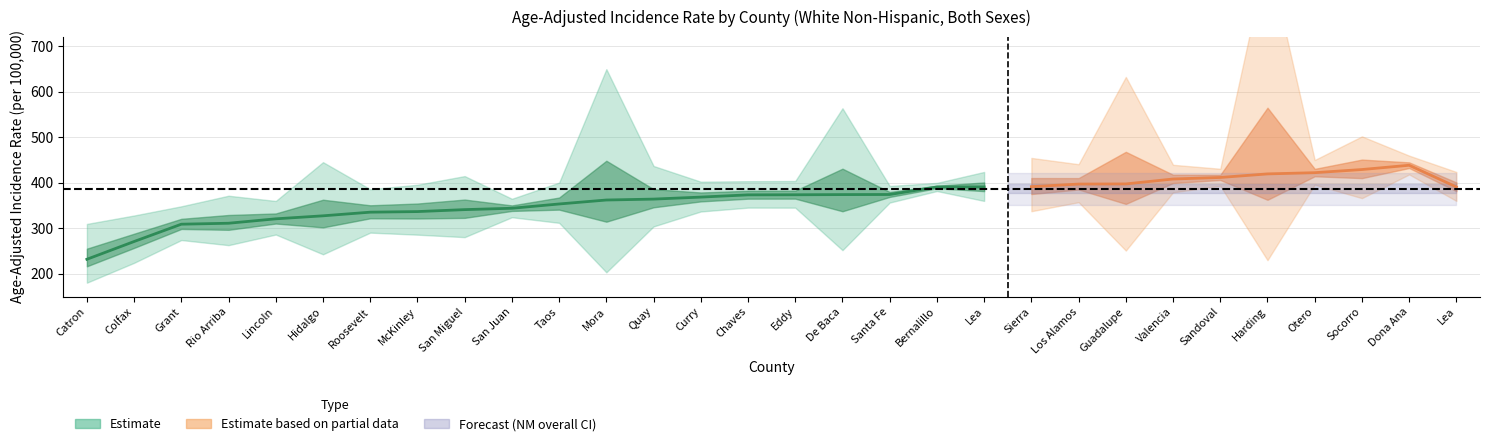

True or false: upper_ci and rate cross at least once.

False